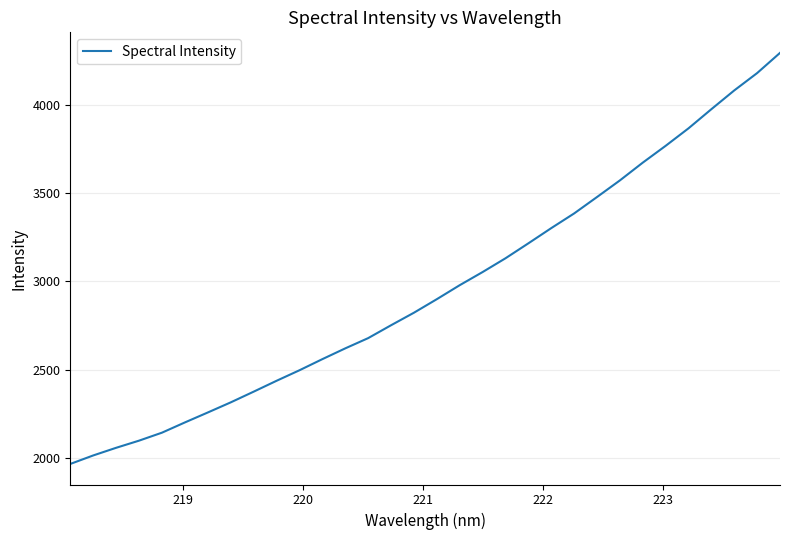

What is the smallest value displayed?

1966.1